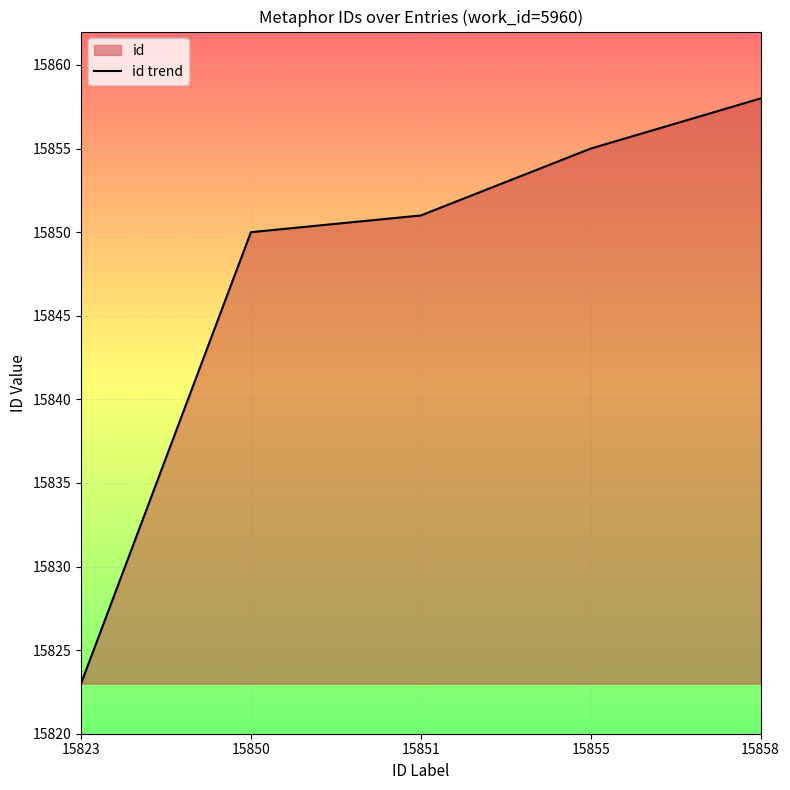

List the labels in order of value, largest first.

15858, 15855, 15851, 15850, 15823